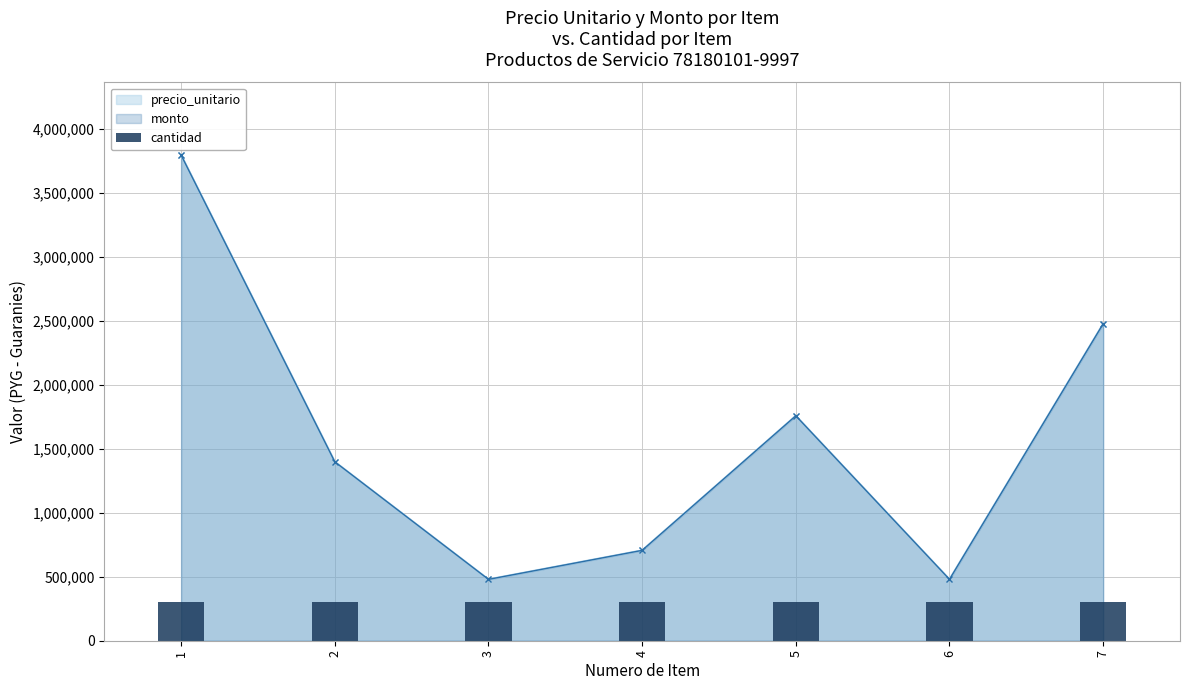

What is the difference between the maximum and minimum values in the precio_unitario series?

3313360